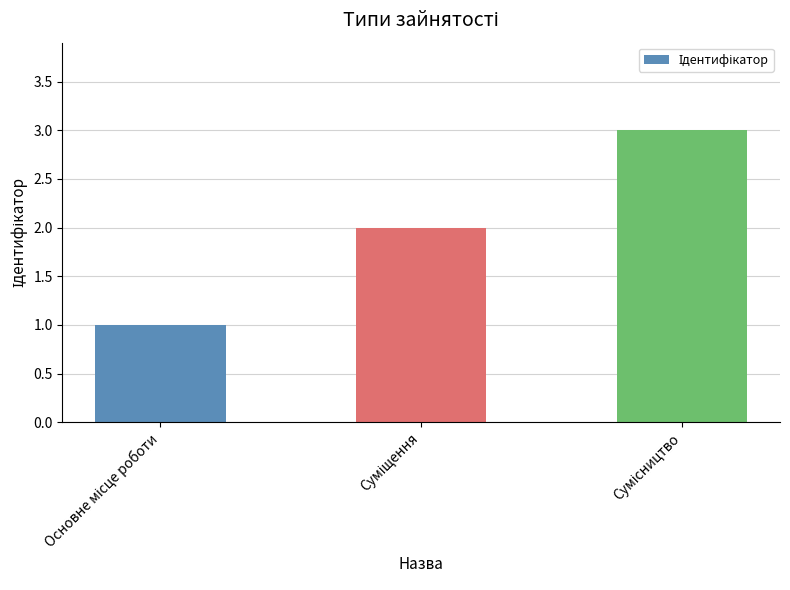

What is the greatest value displayed?

3